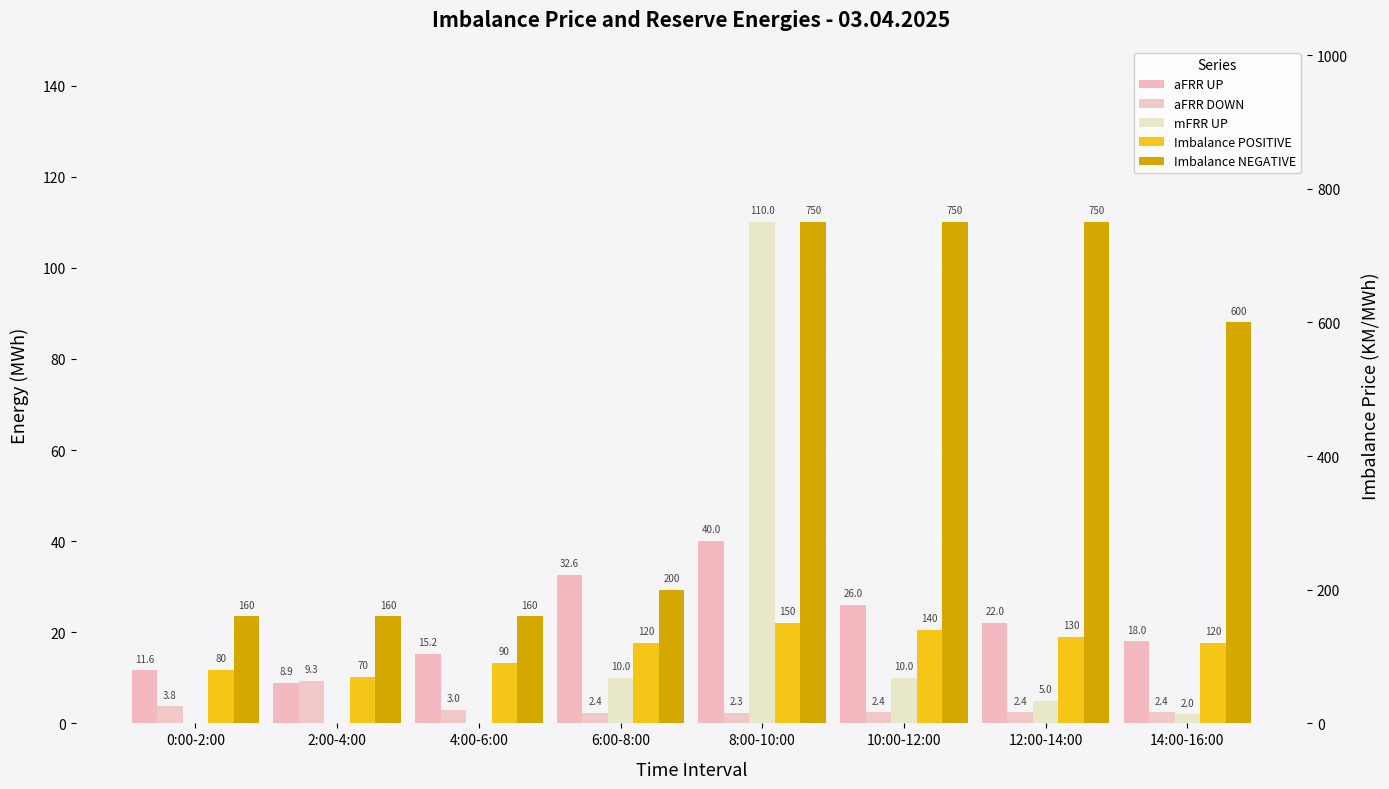

Where does the Imbalance NEGATIVE series first go above 600?

8:00-10:00